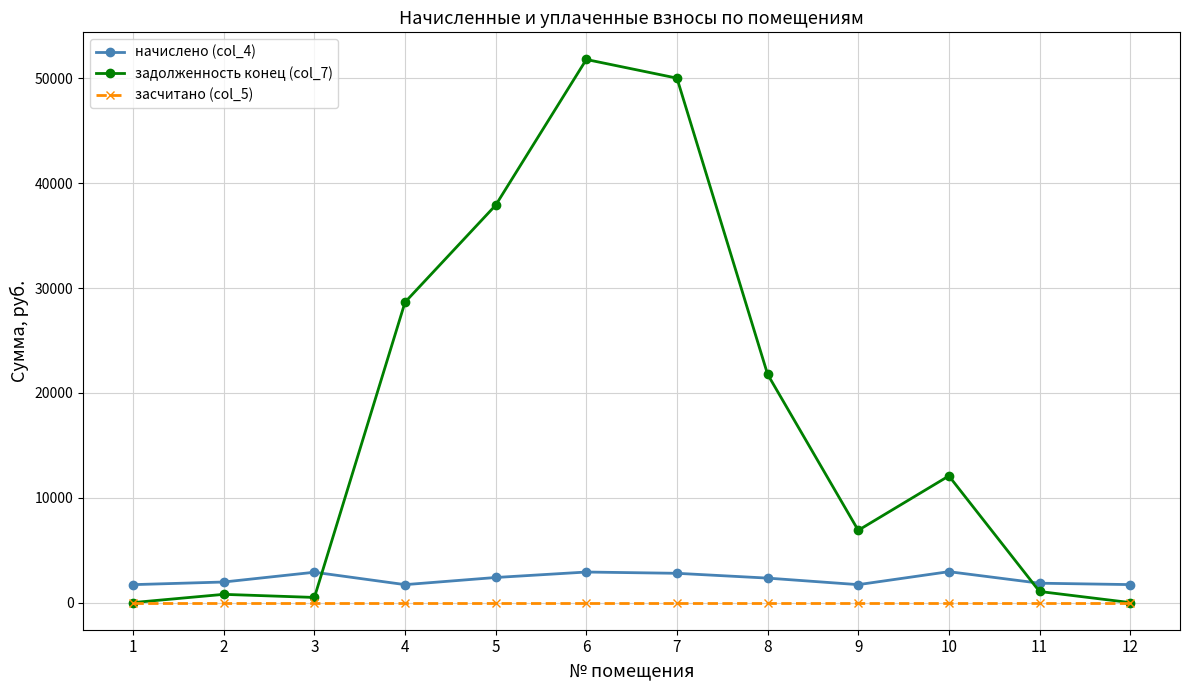

Which series has the largest total across all categories?

задолженность конец (col_7)